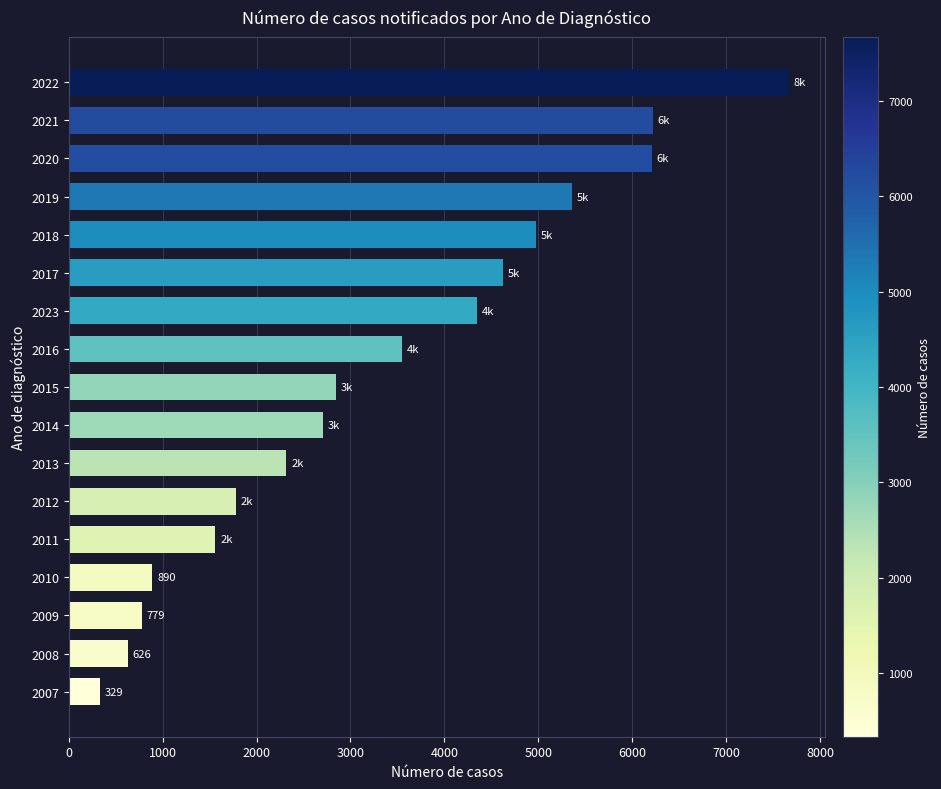

The value at 2023 is 4344. True or false?

True